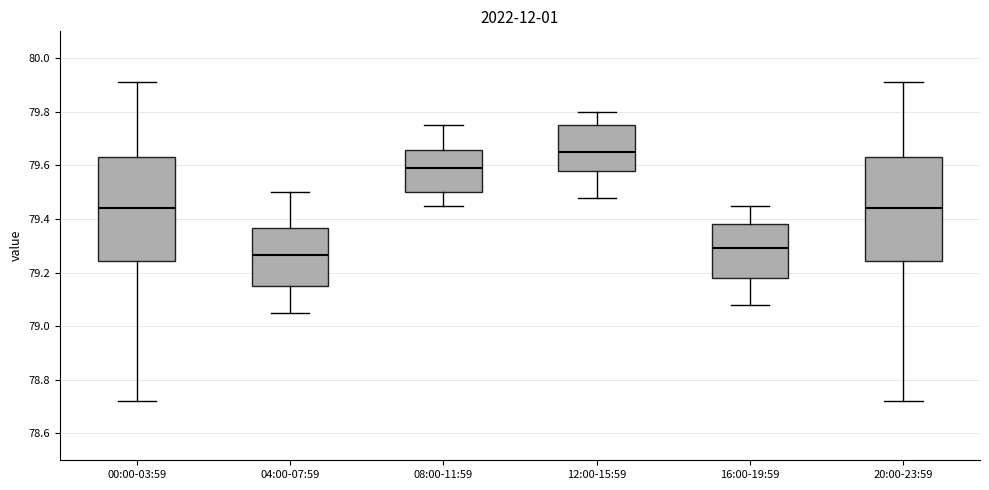

Reading left to right, transcribe this box plot: for each box, give where its median line is, the range the box spans, and where its two whiskers end, as read against the y-axis. The values are not printed on the chart, so give them approximately, as read against the axis.

00:00-03:59: median 79.44, box 79.24 to 79.64, whiskers 78.72 to 79.92
04:00-07:59: median 79.26, box 79.16 to 79.36, whiskers 79.06 to 79.50
08:00-11:59: median 79.60, box 79.50 to 79.66, whiskers 79.46 to 79.76
12:00-15:59: median 79.66, box 79.58 to 79.76, whiskers 79.48 to 79.80
16:00-19:59: median 79.30, box 79.18 to 79.38, whiskers 79.08 to 79.46
20:00-23:59: median 79.44, box 79.24 to 79.64, whiskers 78.72 to 79.92